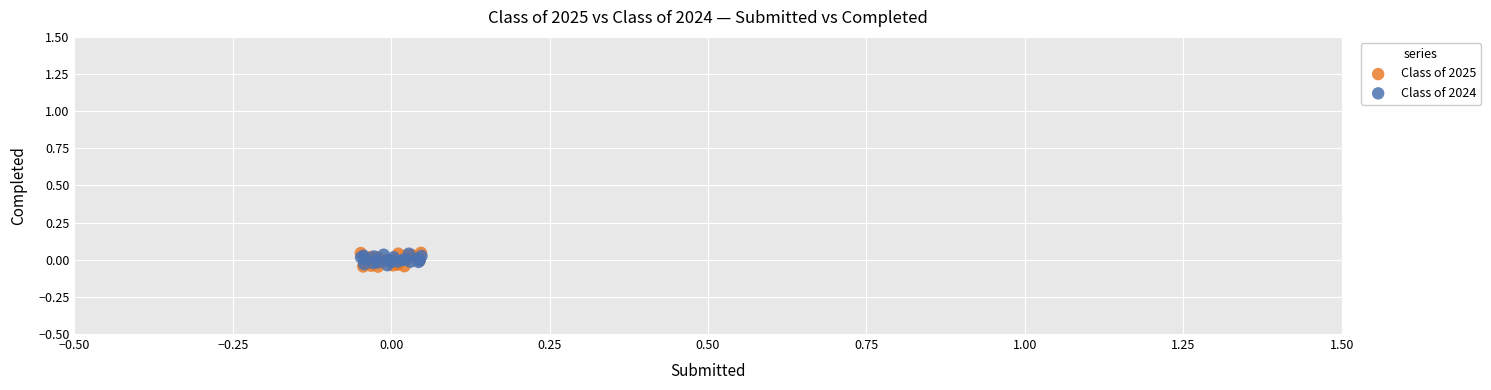

Which series has the widest spread of Y values?

Class of 2025